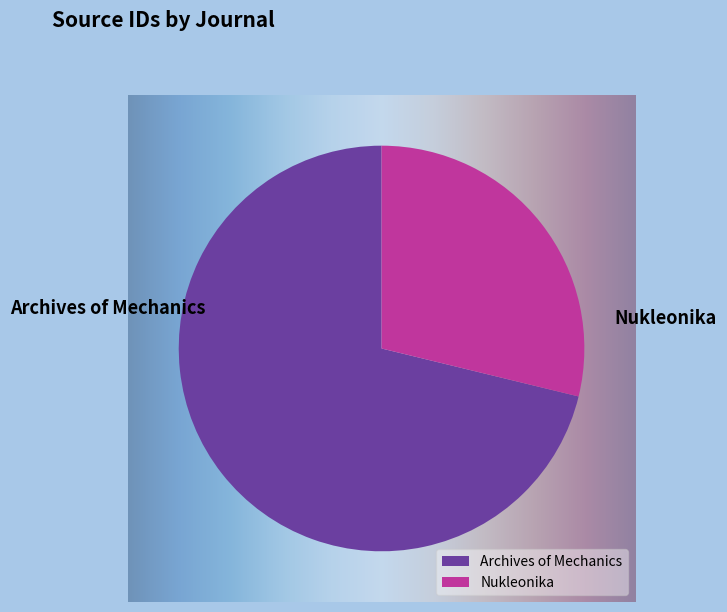

Combined, do Nukleonika and Archives of Mechanics account for over 50%?

Yes